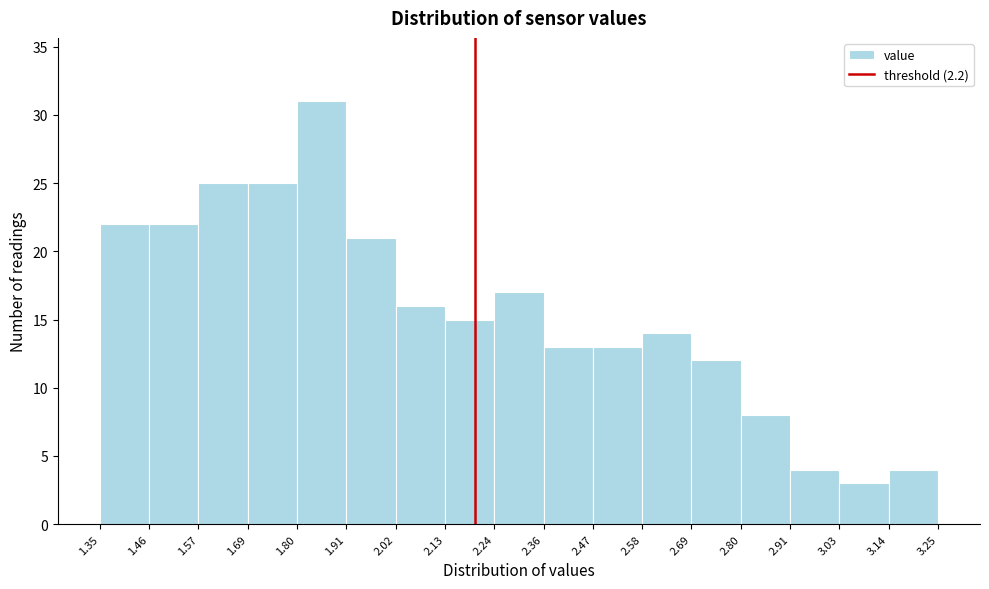

Over which range of the x-axis is the bar tallest?

1.80 to 1.91